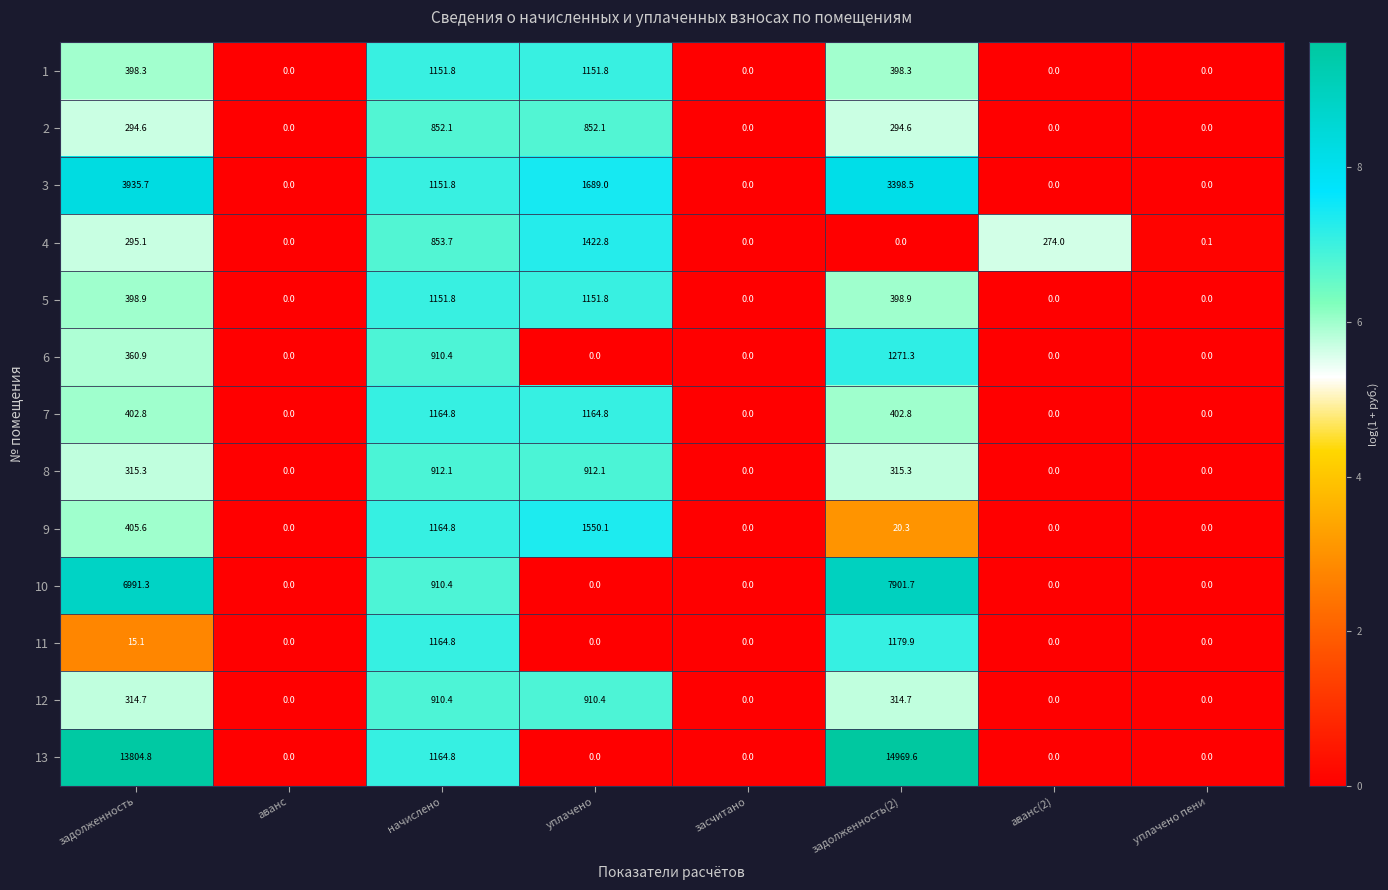

Rank the series at задолженность(2) from lowest to highest value.

4, 9, 2, 12, 8, 1, 5, 7, 11, 6, 3, 10, 13